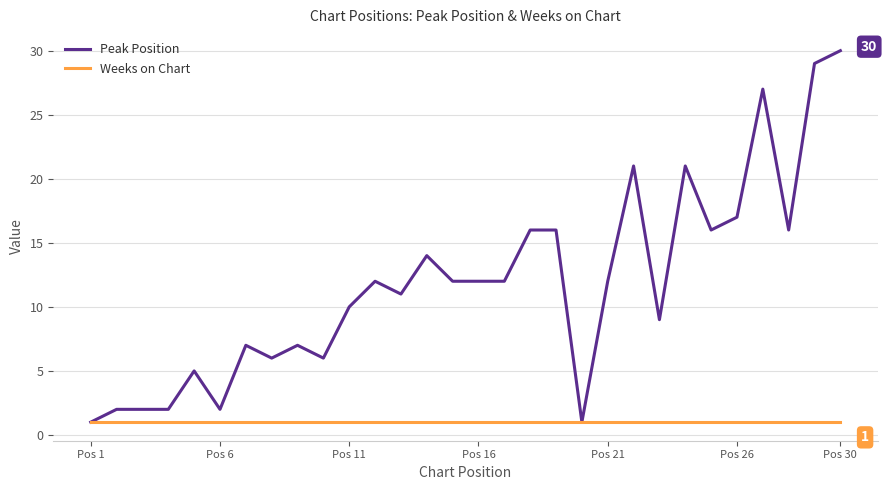

Rank the series by their average value, from lowest to highest.

Weeks on Chart, Peak Position